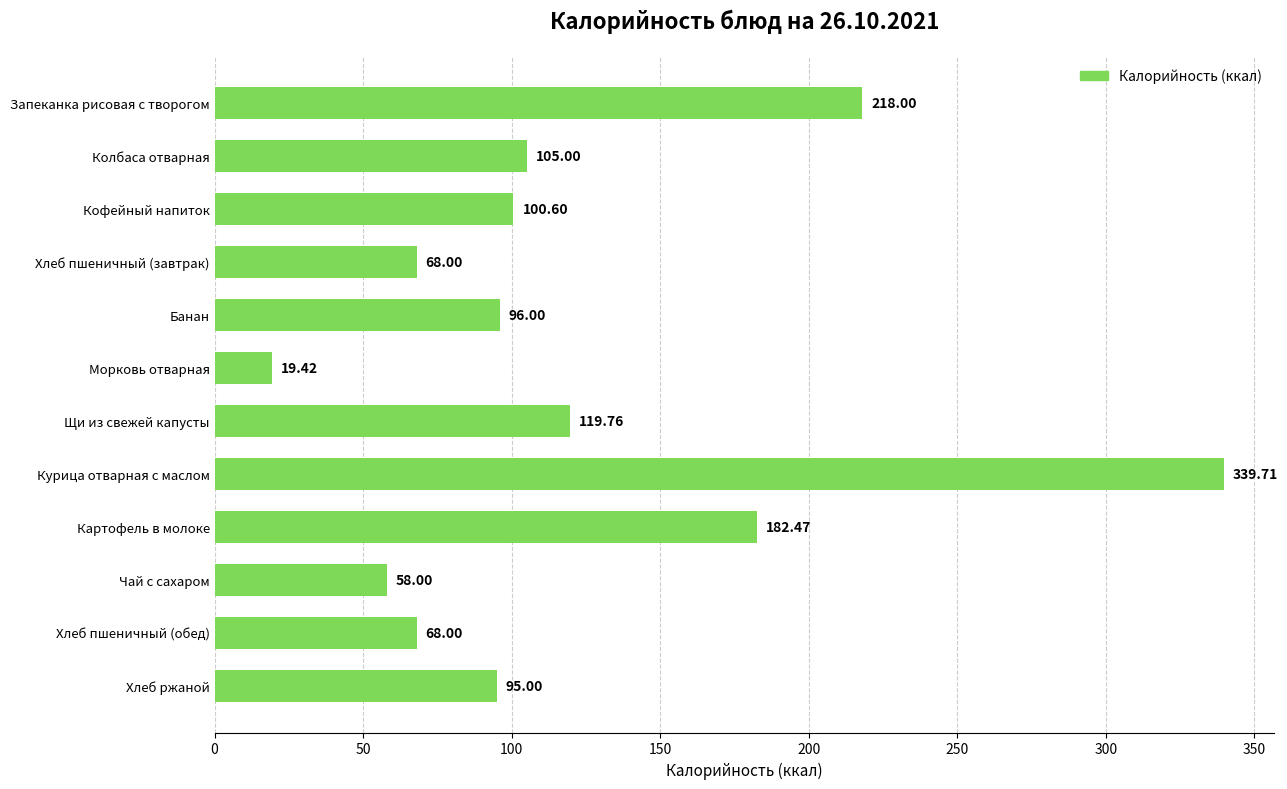

What is the difference between the second highest and minimum values?

198.6